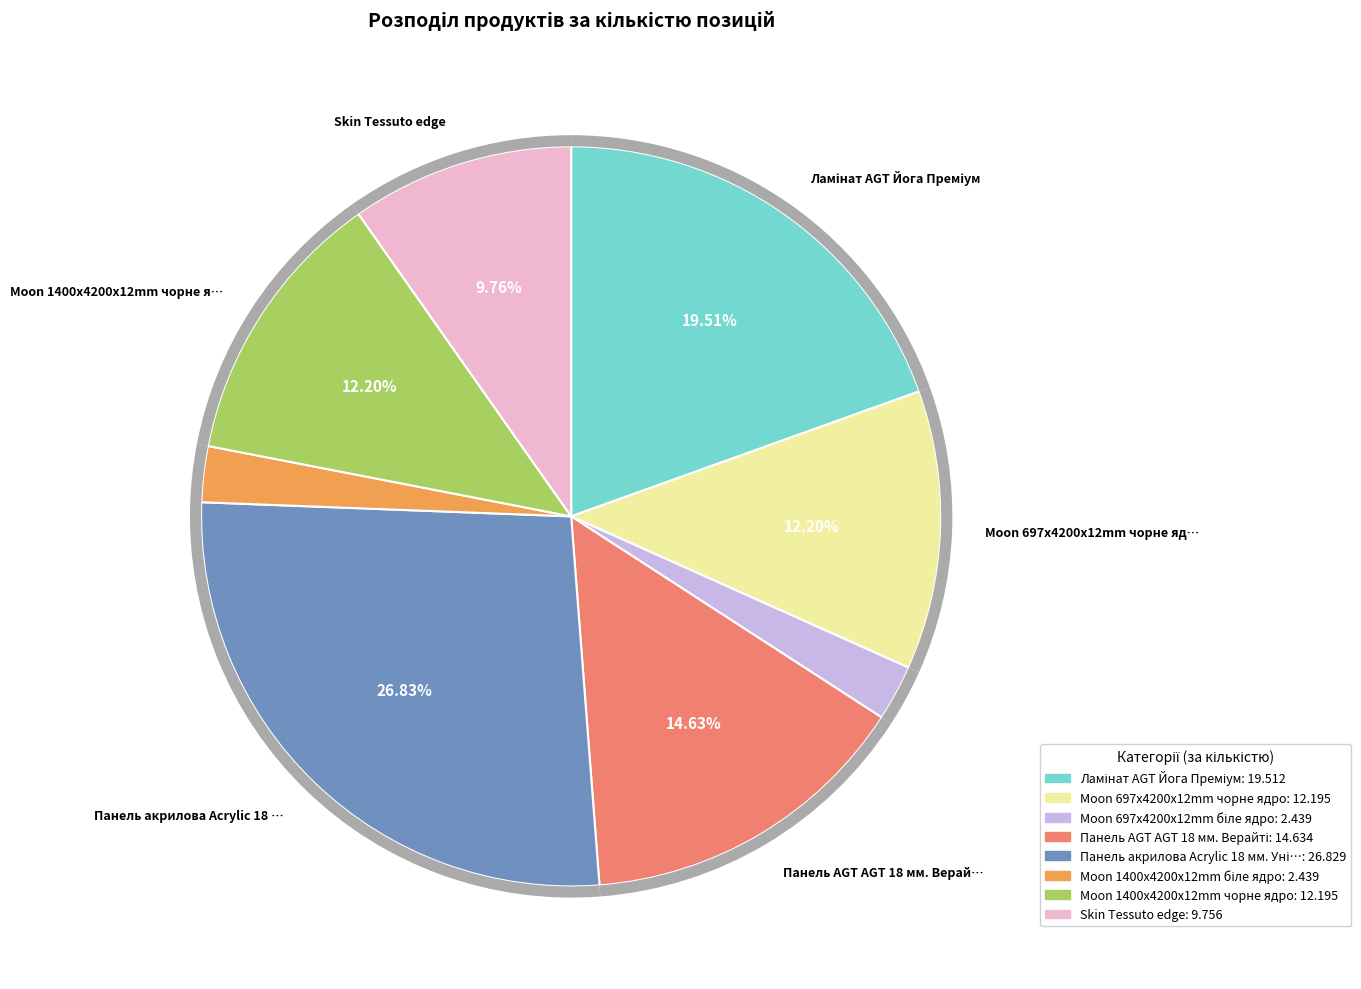

Is it true that Moon 1400x4200x12mm біле ядро is 2% of the pie?

True